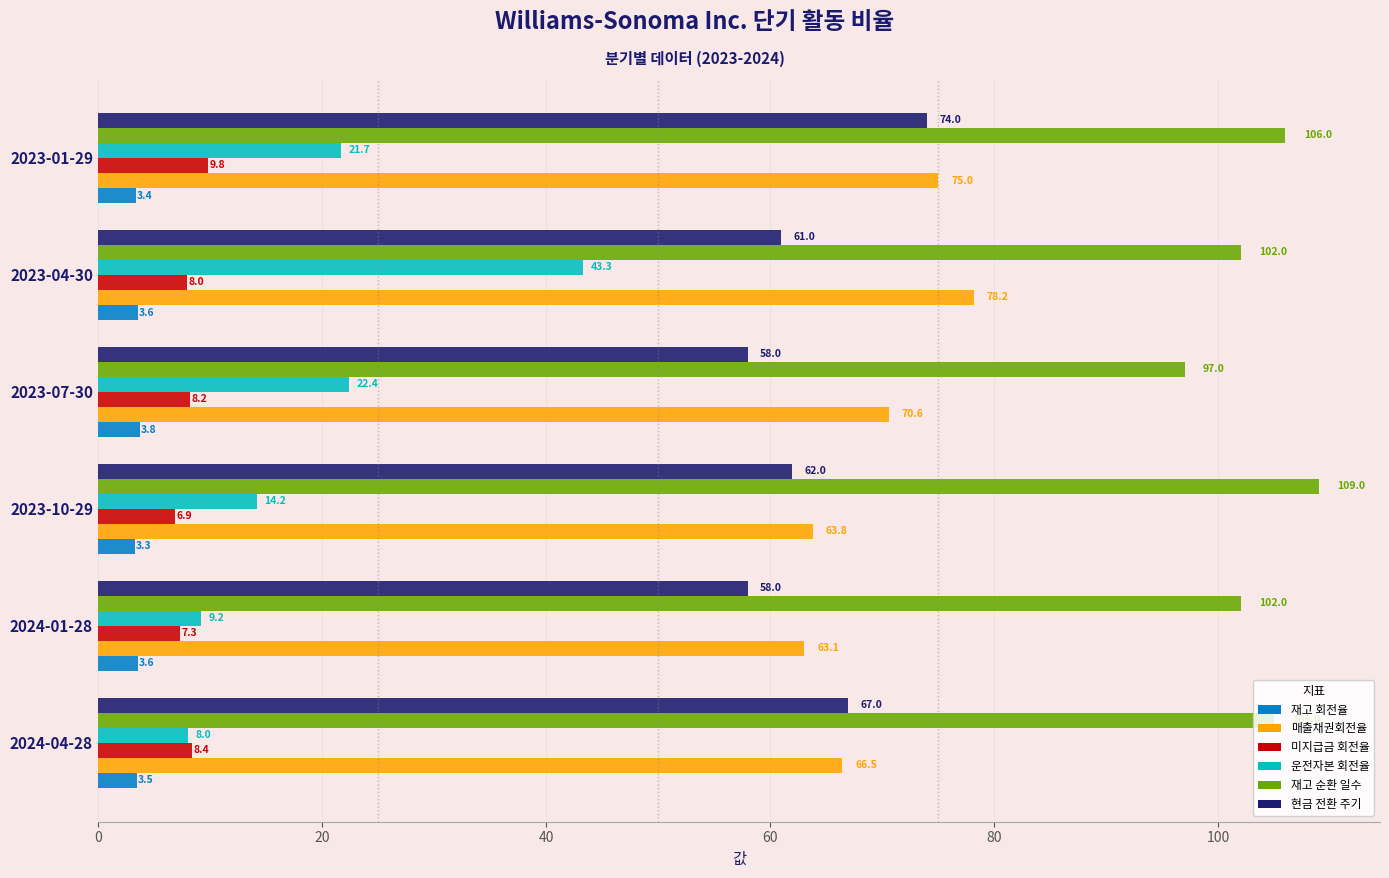

At which category is the sum across all series the highest?

2023-04-30